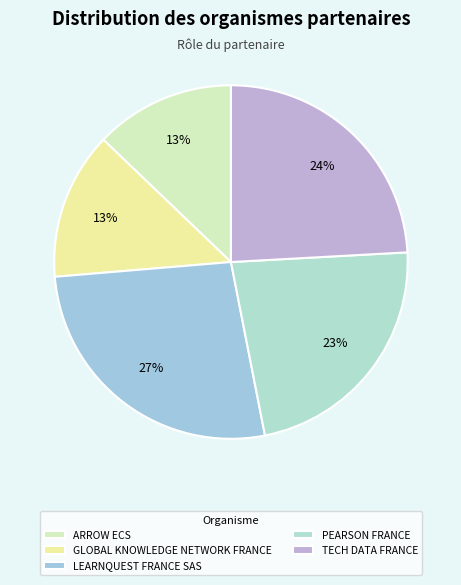

How many segments does this pie chart have?

5